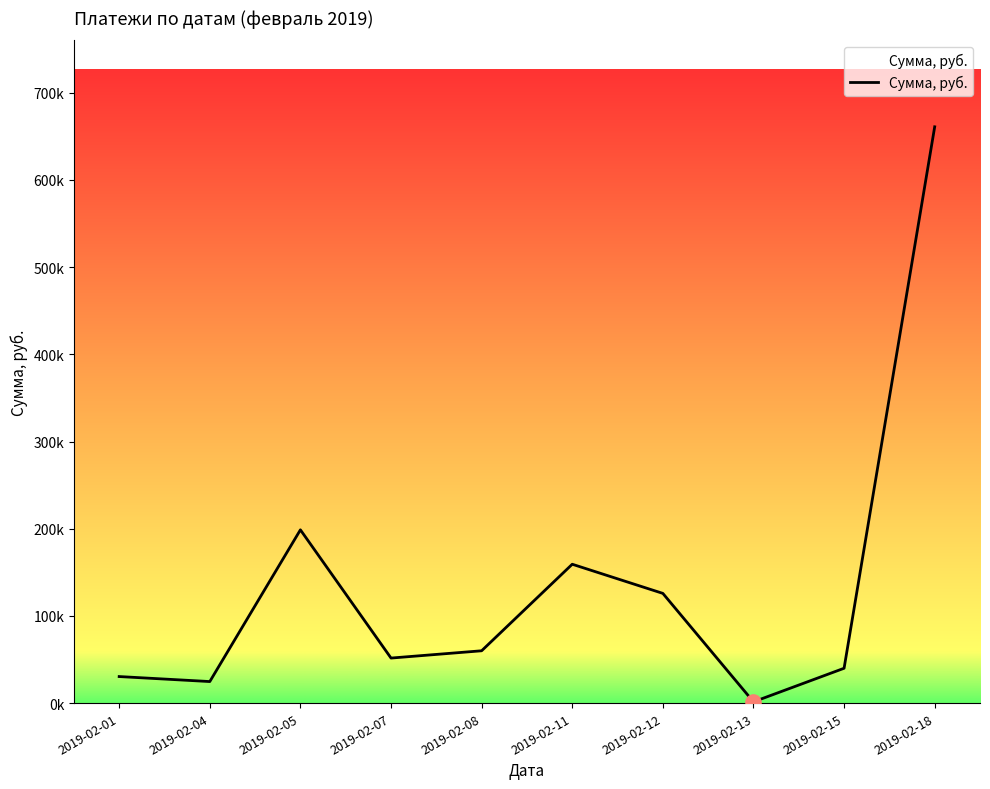

What is the change in value from 2019-02-05 to 2019-02-12?

-72894.5